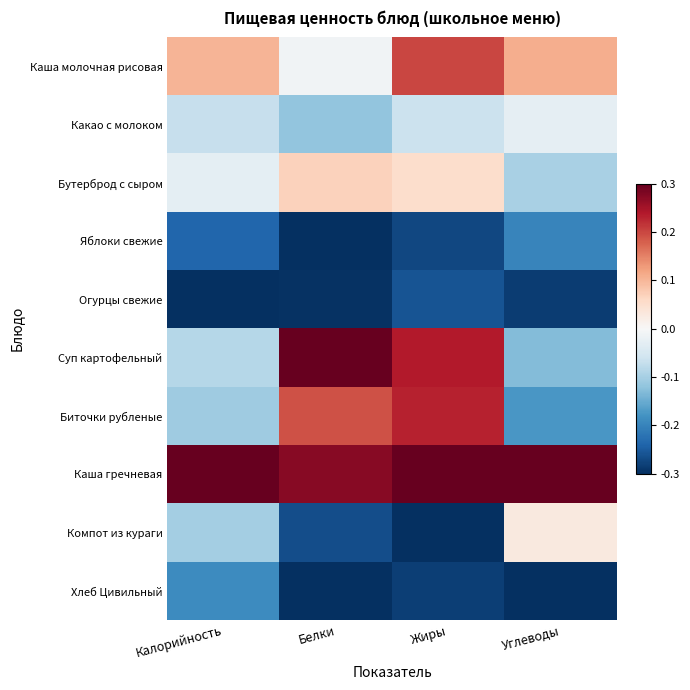

Reading left to right, list all the values displayed in this chart.

Каша молочная рисовая: Калорийность=0.1	Белки=-0.0	Жиры=0.2	Углеводы=0.1
Какао с молоком: Калорийность=-0.1	Белки=-0.1	Жиры=-0.1	Углеводы=-0.0
Бутерброд с сыром: Калорийность=-0.0	Белки=0.1	Жиры=0.1	Углеводы=-0.1
Яблоки свежие: Калорийность=-0.2	Белки=-0.3	Жиры=-0.3	Углеводы=-0.2
Огурцы свежие: Калорийность=-0.3	Белки=-0.3	Жиры=-0.3	Углеводы=-0.3
Суп картофельный: Калорийность=-0.1	Белки=0.3	Жиры=0.2	Углеводы=-0.1
Биточки рубленые: Калорийность=-0.1	Белки=0.2	Жиры=0.2	Углеводы=-0.2
Каша гречневая: Калорийность=0.3	Белки=0.3	Жиры=0.3	Углеводы=0.3
Компот из кураги: Калорийность=-0.1	Белки=-0.3	Жиры=-0.3	Углеводы=0.0
Хлеб Цивильный: Калорийность=-0.2	Белки=-0.3	Жиры=-0.3	Углеводы=-0.3